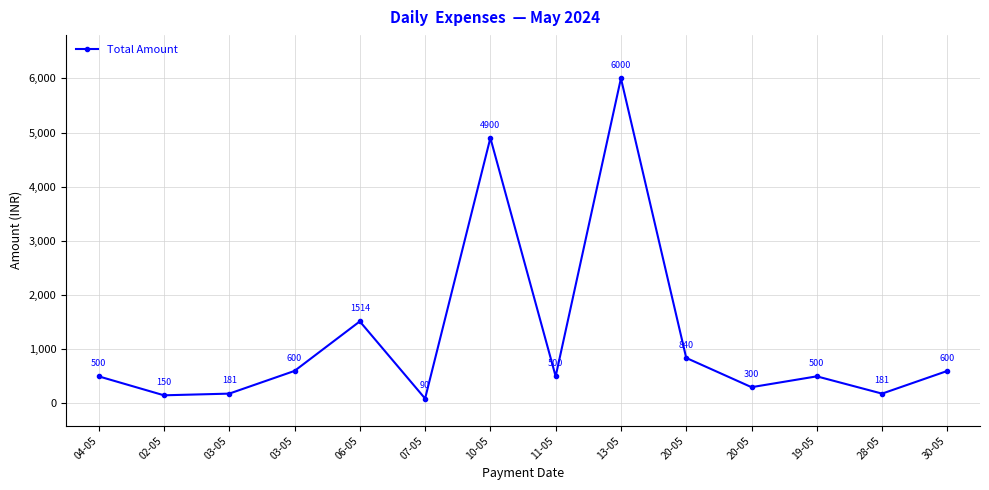

Is it true that the value at 04-05 is 153?

False